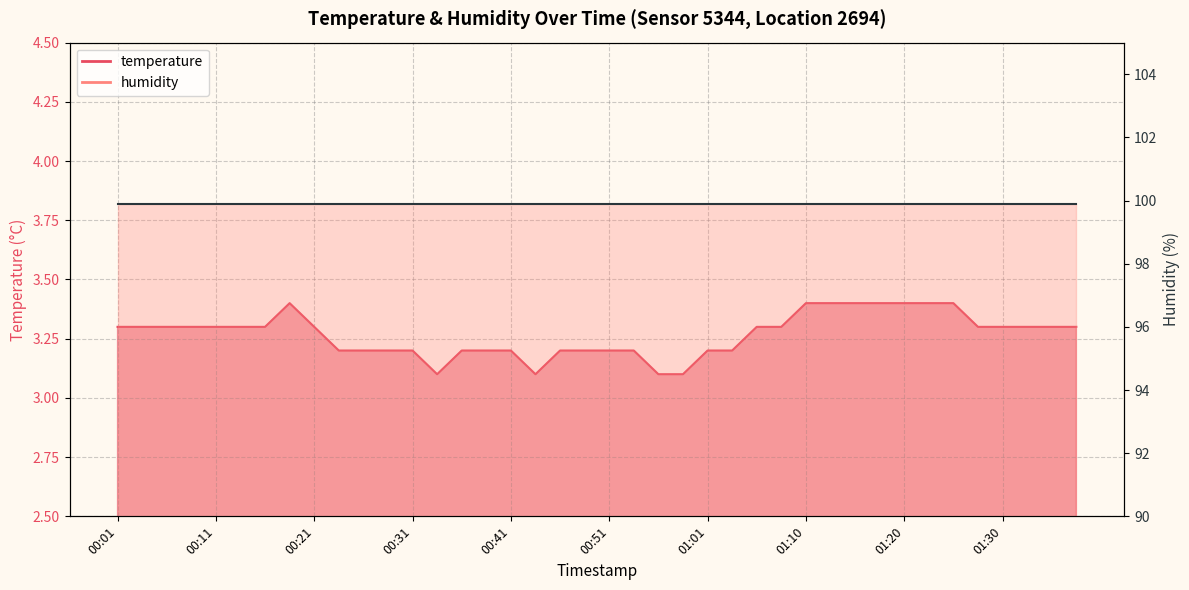

Which has a higher value, 00:09 or 00:16?

00:09